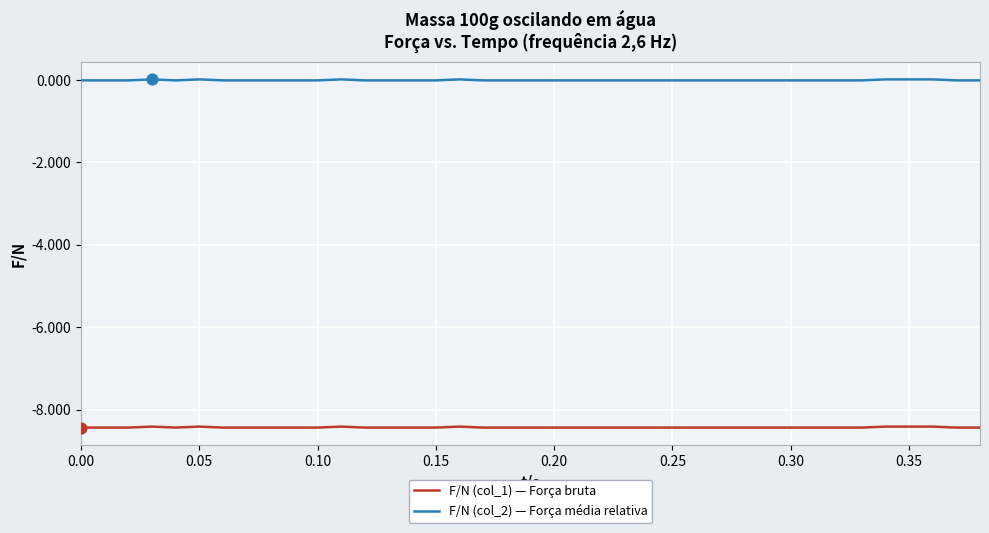

Rank the series by their average value, from lowest to highest.

F/N (col_1) — Força bruta, F/N (col_2) — Força média relativa